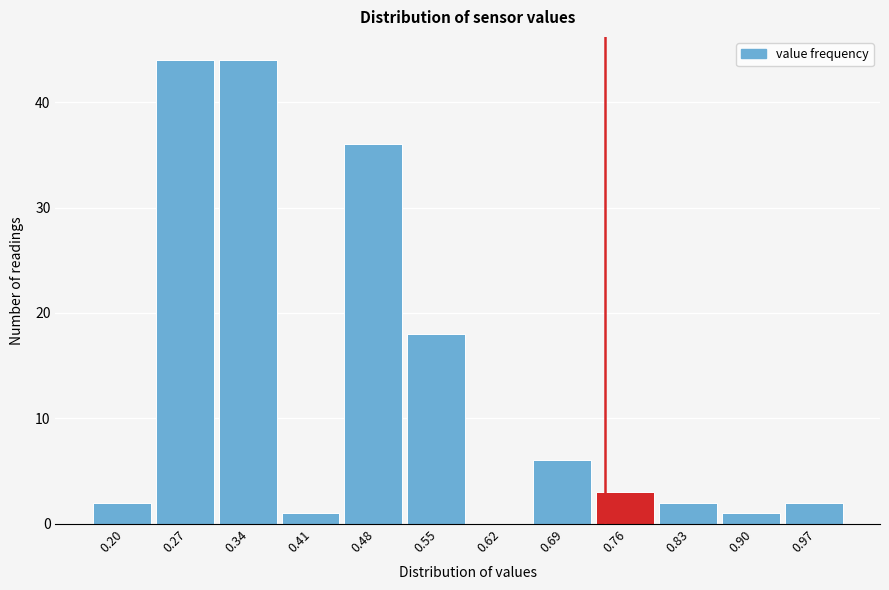

Reading left to right, extract all data points from this chart.

0.20=2	0.27=44	0.34=44	0.41=1	0.48=36	0.55=18	0.62=0	0.69=6	0.76=3	0.83=2	0.90=1	0.97=2